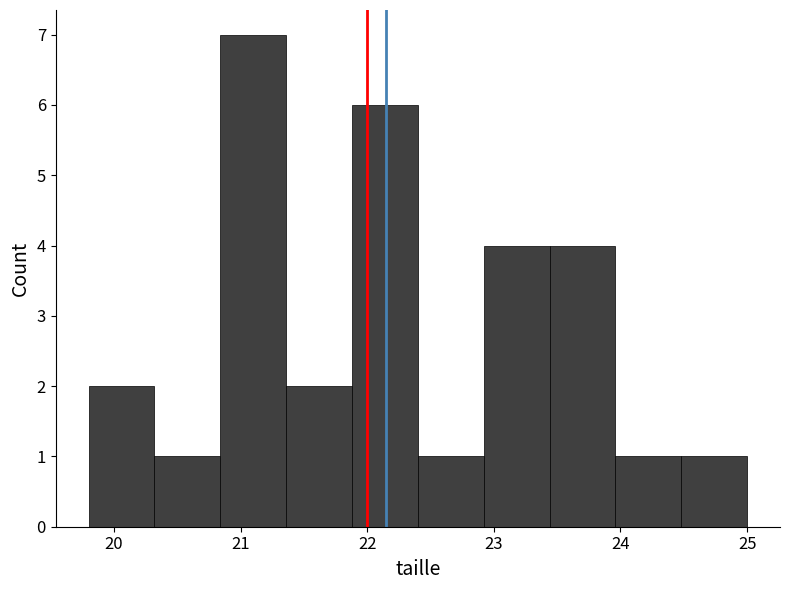

Reading left to right, list every bar in this chart as the range it spans on the x-axis followed by its height. Neither the bar edges nor the heights are printed on the chart, so give them approximately, as read against the axes.

19.80 to 20.32: 2
20.32 to 20.84: 1
20.84 to 21.36: 7
21.36 to 21.88: 2
21.88 to 22.40: 6
22.40 to 22.92: 1
22.92 to 23.44: 4
23.44 to 23.96: 4
23.96 to 24.48: 1
24.48 to 25.00: 1